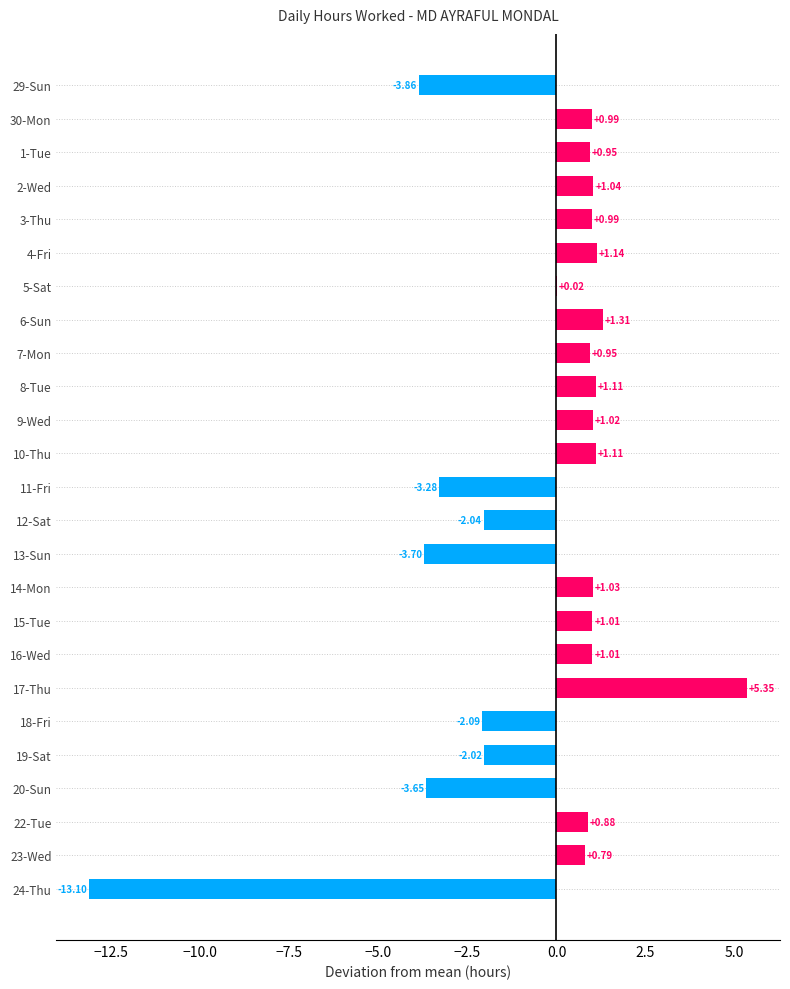

What is the change in value from 14-Mon to 20-Sun?

-4.7